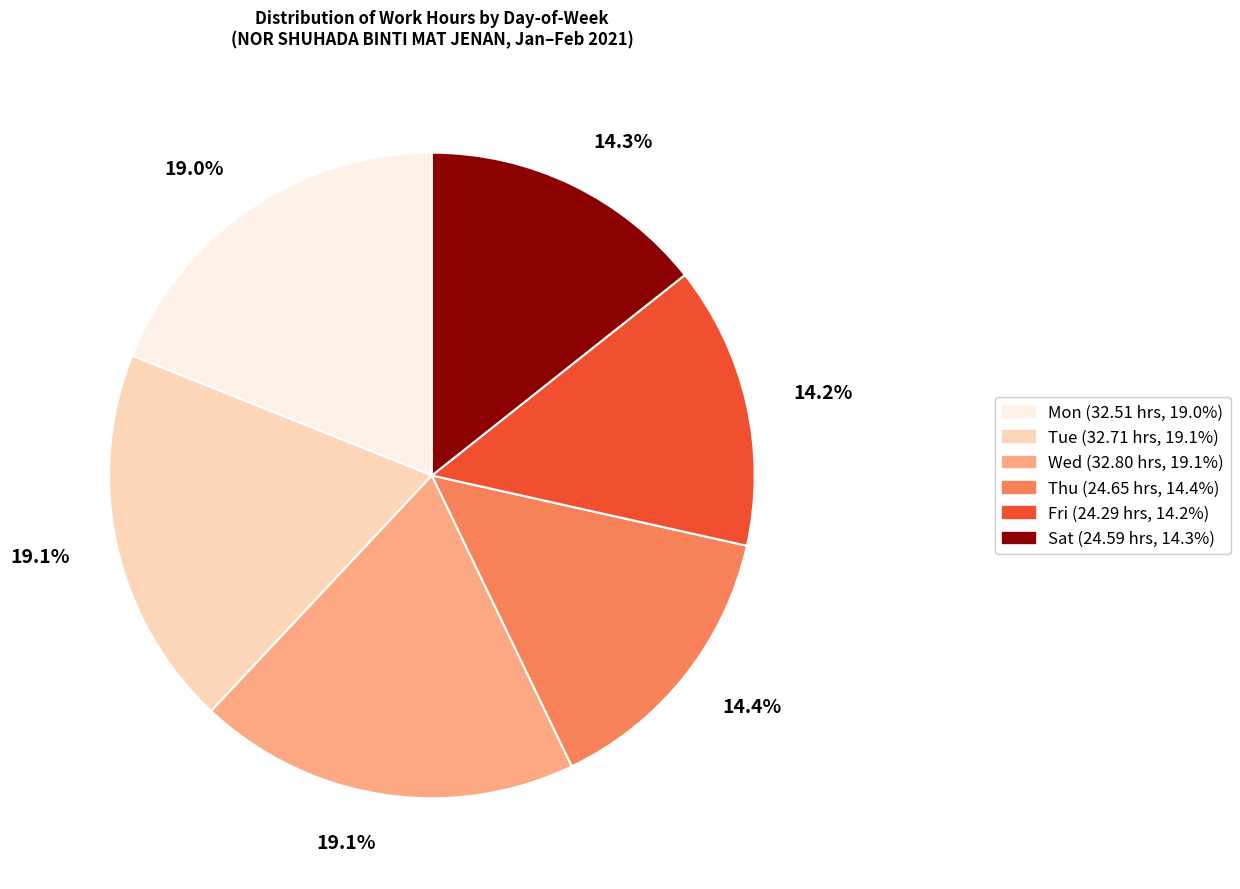

Does any single category account for the majority?

No